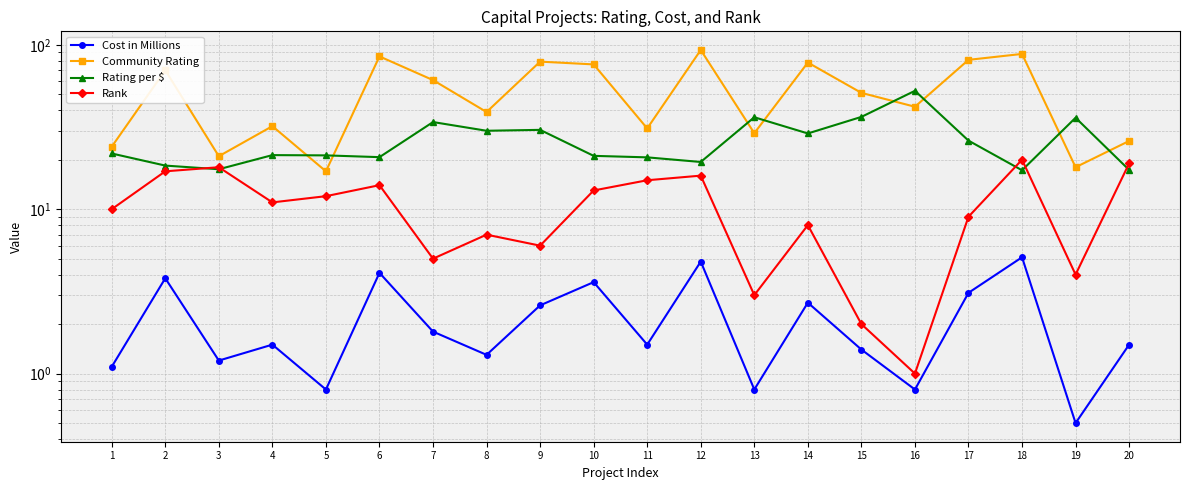

How many times do Rating per $ and Community Rating cross each other?

8